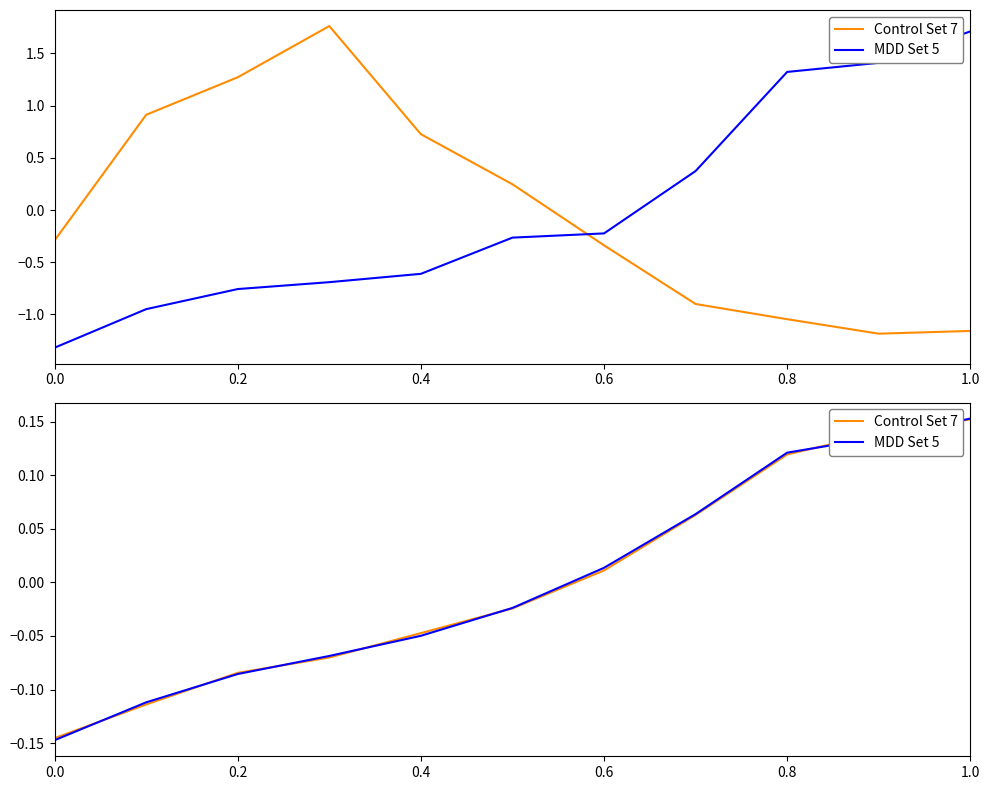

What is the difference between the maximum and minimum values in the MDD Set 5 series?

0.3